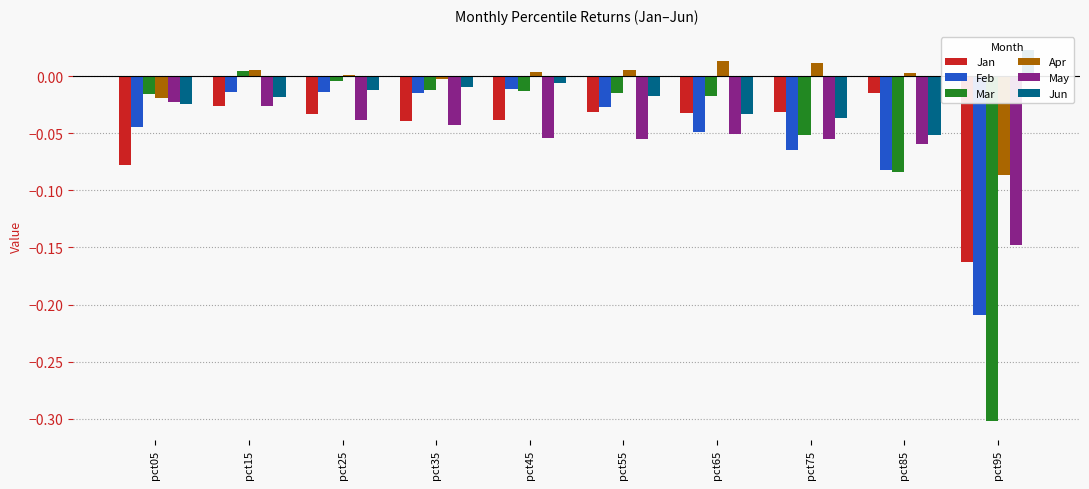

Reading right to left, transcribe all the data shown in this chart.

Jan: pct95=-0.2	pct85=-0.0	pct75=-0.0	pct65=-0.0	pct55=-0.0	pct45=-0.0	pct35=-0.0	pct25=-0.0	pct15=-0.0	pct05=-0.1
Feb: pct95=-0.2	pct85=-0.1	pct75=-0.1	pct65=-0.0	pct55=-0.0	pct45=-0.0	pct35=-0.0	pct25=-0.0	pct15=-0.0	pct05=-0.0
Mar: pct95=-0.3	pct85=-0.1	pct75=-0.1	pct65=-0.0	pct55=-0.0	pct45=-0.0	pct35=-0.0	pct25=-0.0	pct15=0.0	pct05=-0.0
Apr: pct95=-0.1	pct85=0.0	pct75=0.0	pct65=0.0	pct55=0.0	pct45=0.0	pct35=-0.0	pct25=0.0	pct15=0.0	pct05=-0.0
May: pct95=-0.1	pct85=-0.1	pct75=-0.1	pct65=-0.1	pct55=-0.1	pct45=-0.1	pct35=-0.0	pct25=-0.0	pct15=-0.0	pct05=-0.0
Jun: pct95=0.0	pct85=-0.1	pct75=-0.0	pct65=-0.0	pct55=-0.0	pct45=-0.0	pct35=-0.0	pct25=-0.0	pct15=-0.0	pct05=-0.0